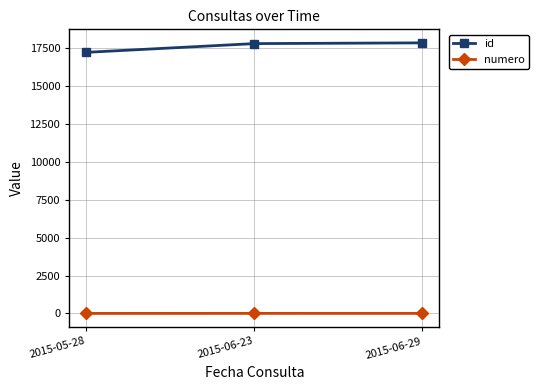

What value does the numero series have at 2015-06-29?

3